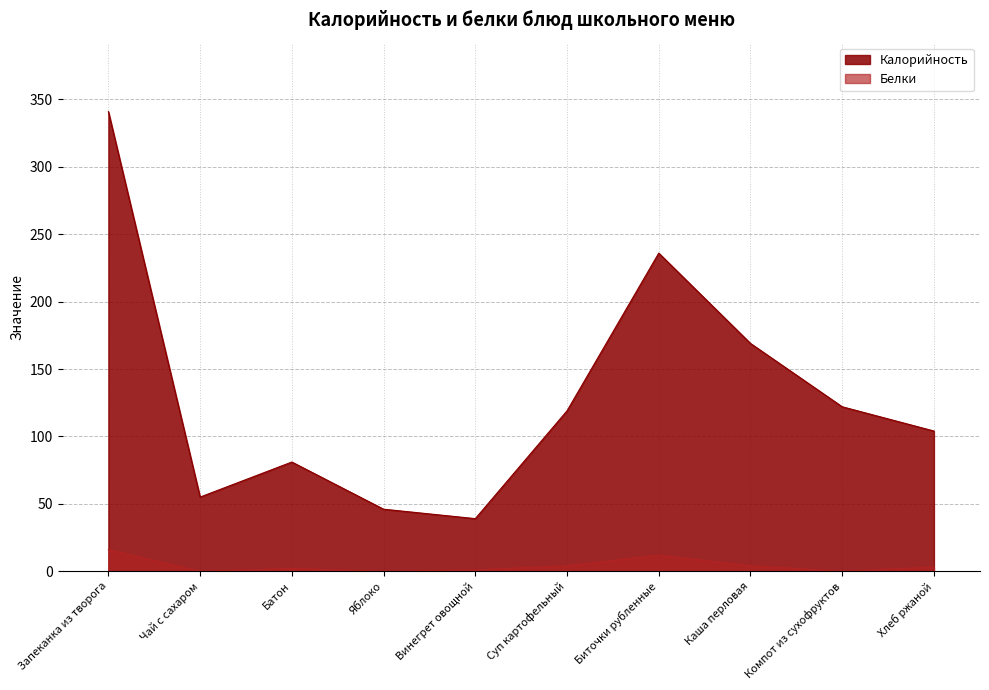

What is the label of the 7th point from the left?

Биточки рубленные